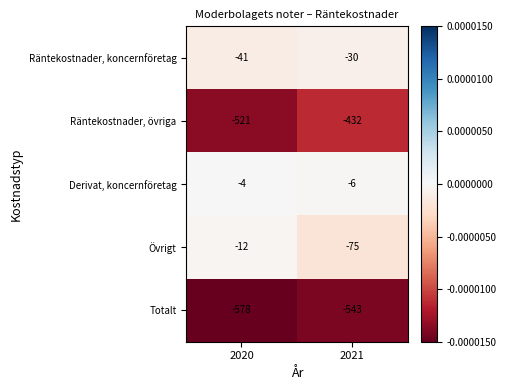

Which series has the widest spread of values?

Räntekostnader, övriga